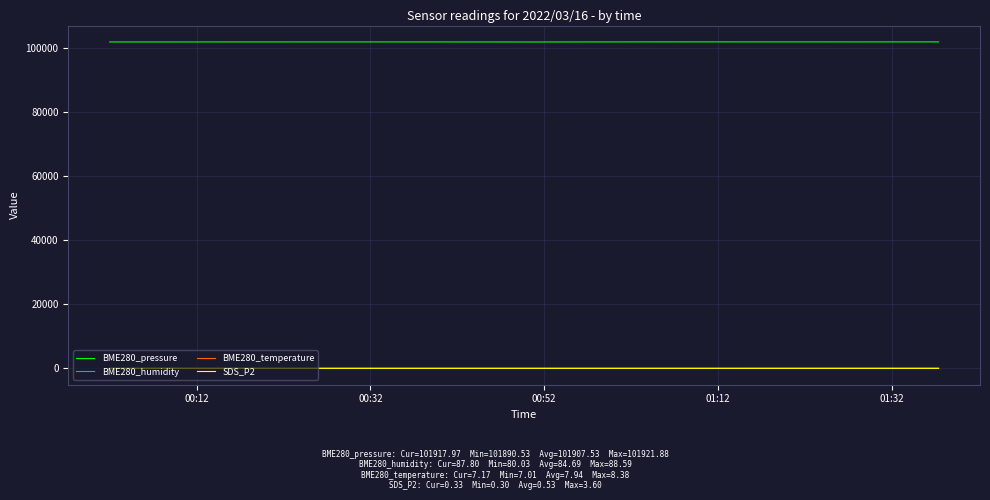

What is the minimum value for BME280_pressure?

101890.5